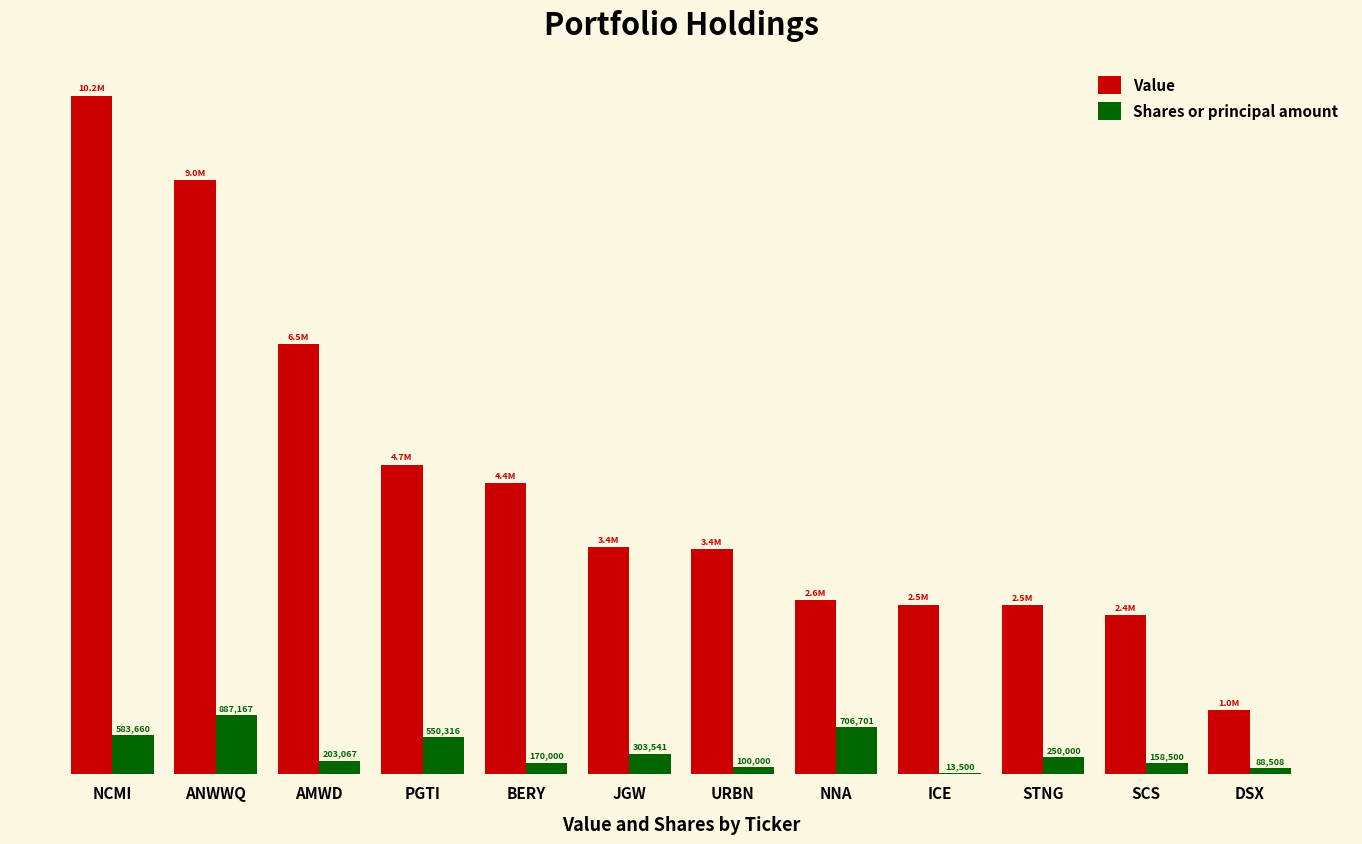

At which label is Shares or principal amount closest to 450333?

PGTI